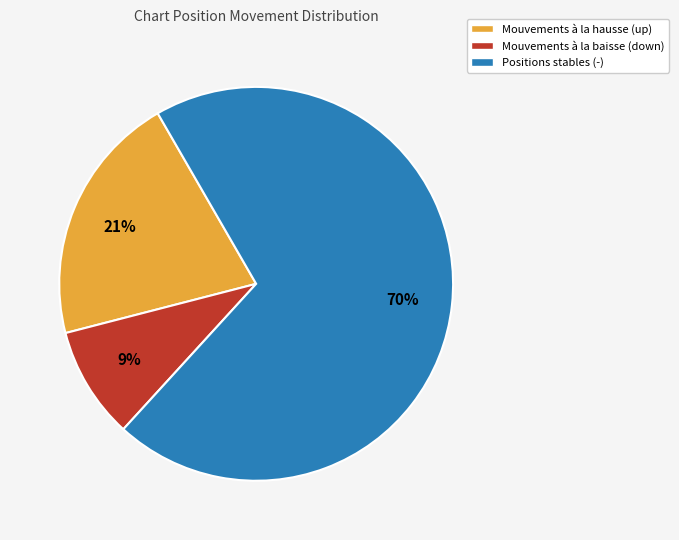

Does any single category account for the majority?

Yes